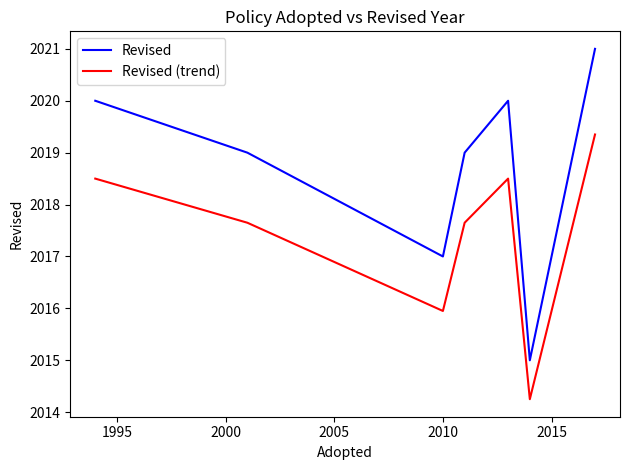

What is the difference between the maximum and minimum values in the Revised (trend) series?

5.1